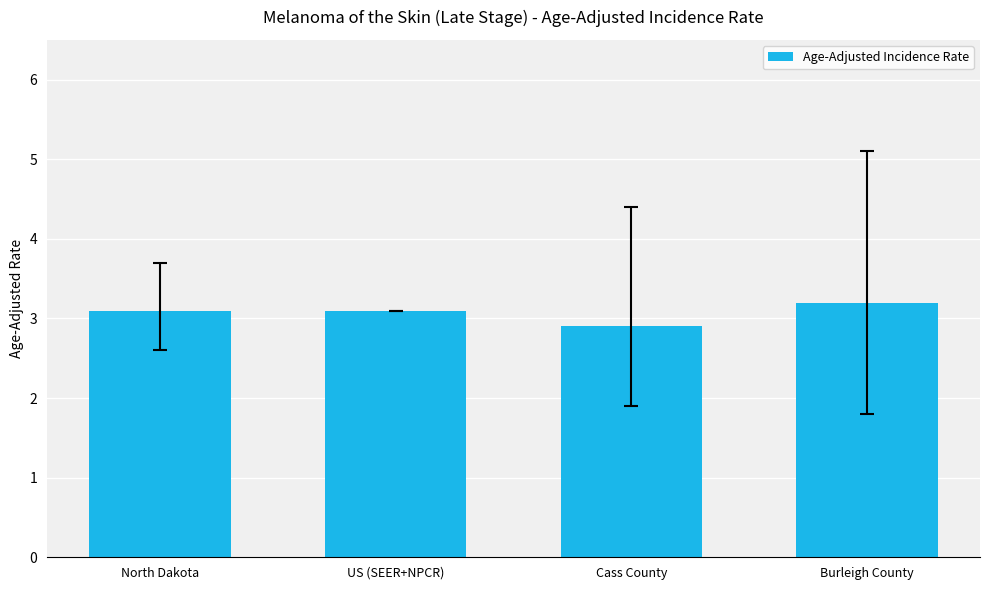

What is the ratio of the value at US (SEER+NPCR) to the value at North Dakota?

1.0